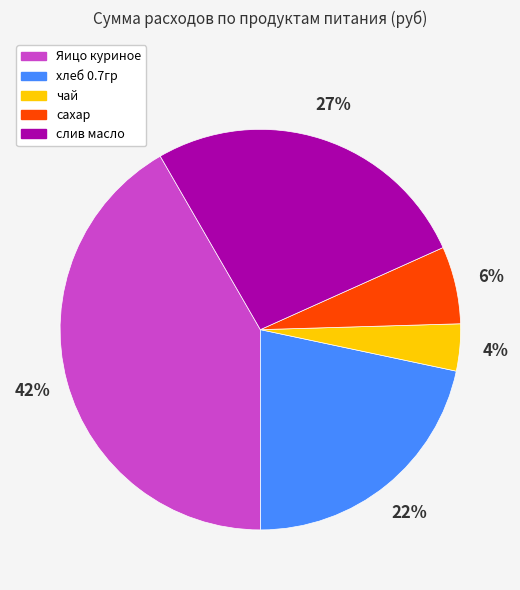

How many slices are in this pie chart?

5